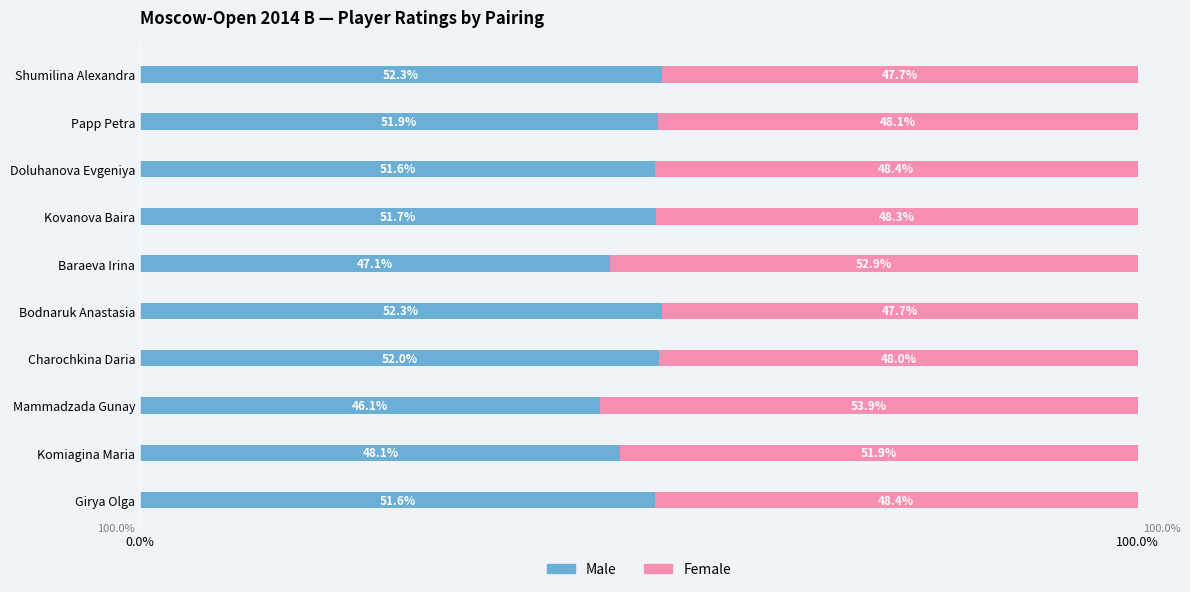

Is it true that Male equals 73.9 at Girya Olga?

False